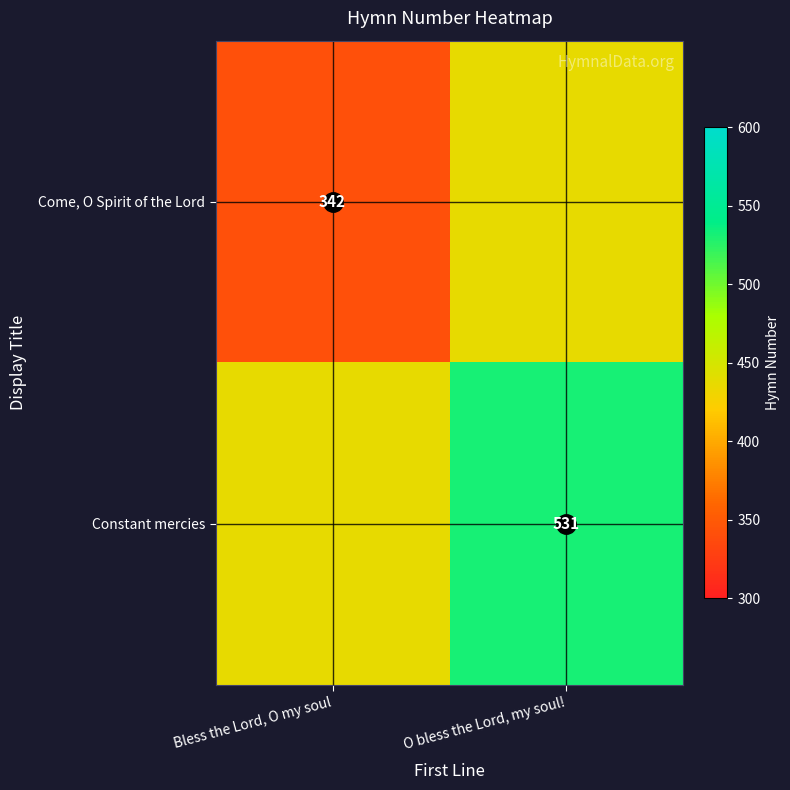

Rank the series by their maximum value, from highest to lowest.

Constant mercies, Come, O Spirit of the Lord